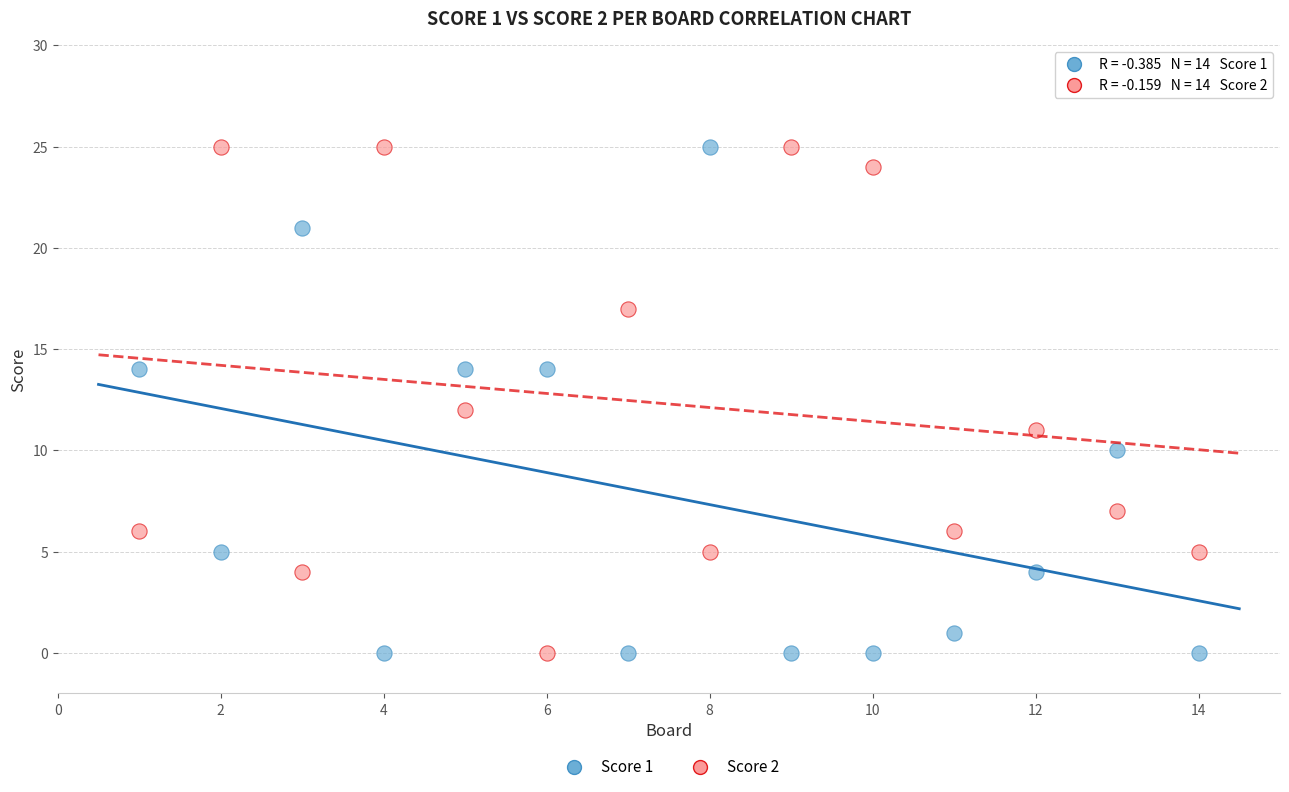

What is the X range (max minus min) for the scatter plot?

13